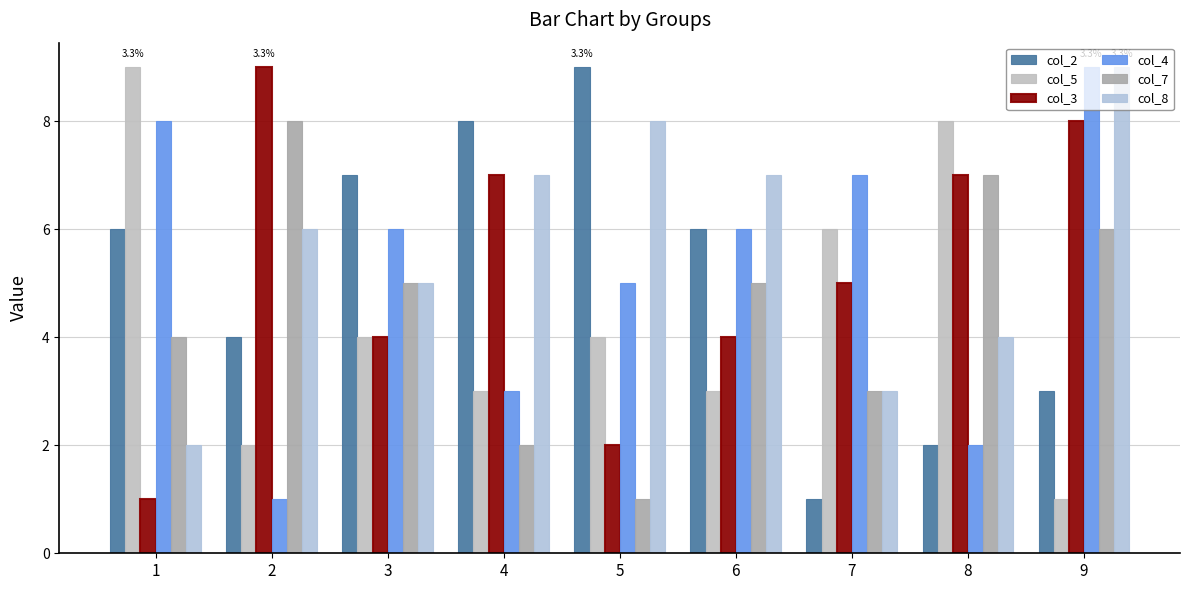

Does the chart contain any negative values?

No